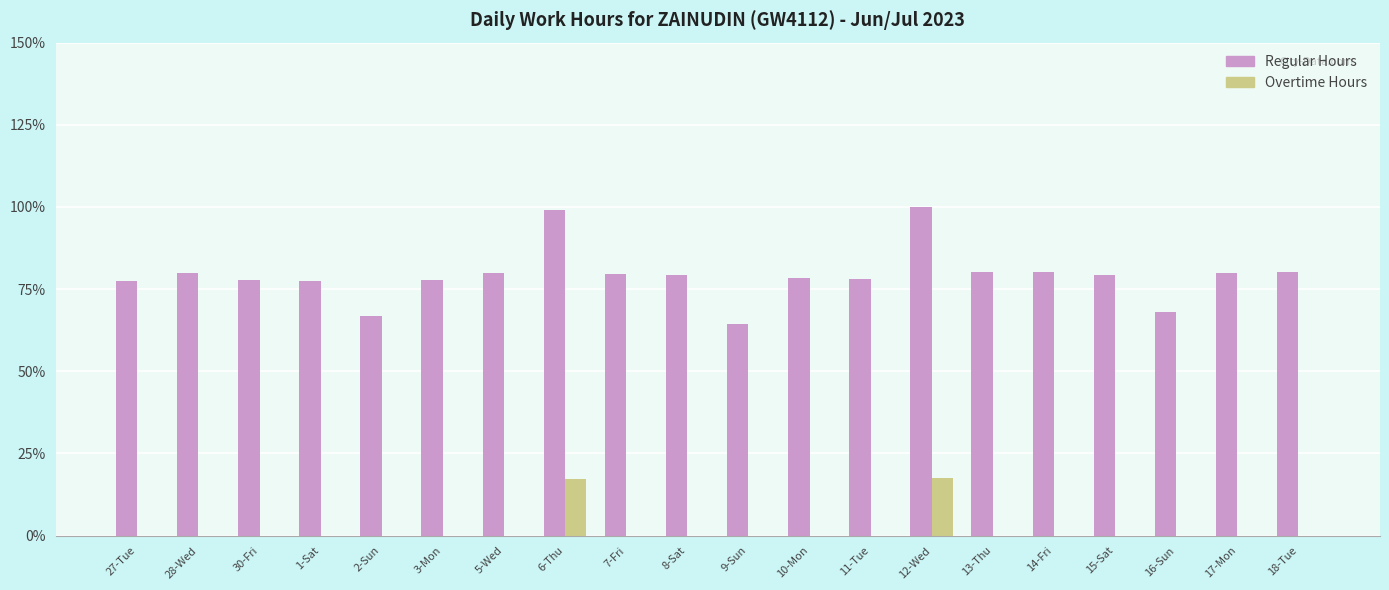

Are the bars grouped side by side (vs. stacked)?

Yes